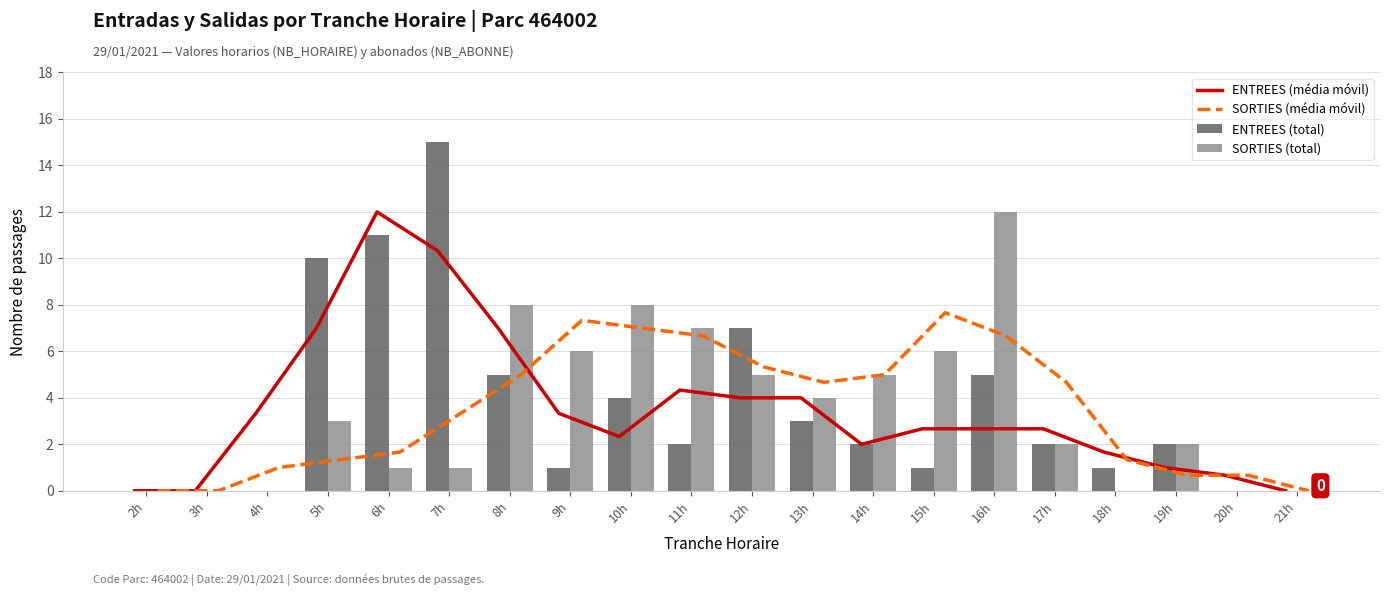

At how many categories does at least one series exceed 12?

1